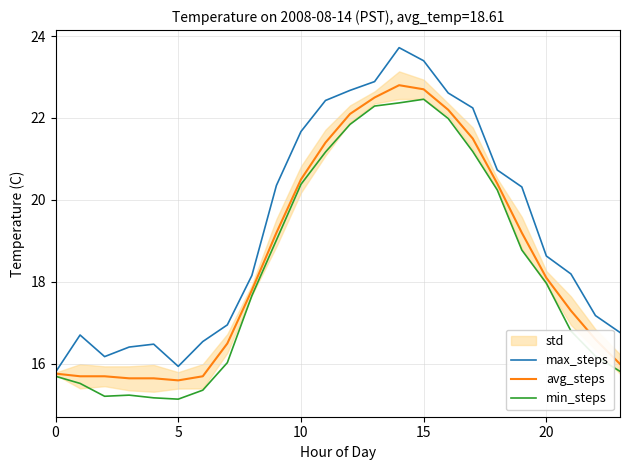

How many categories are shown in the chart?

24